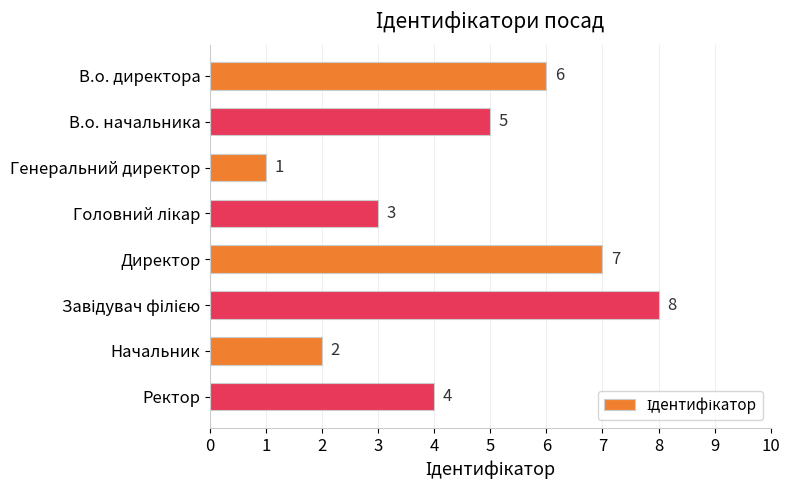

What is the change in value from В.о. начальника to Начальник?

-3